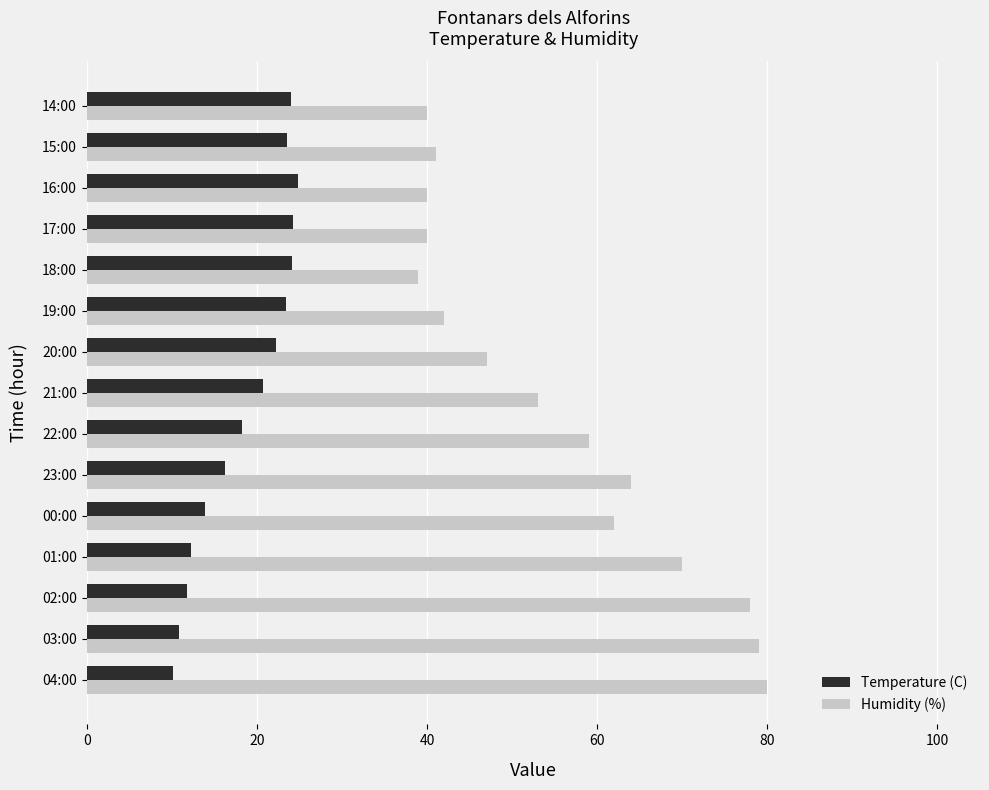

At 18:00, list the series in order from smallest to largest.

Temperature (C), Humidity (%)